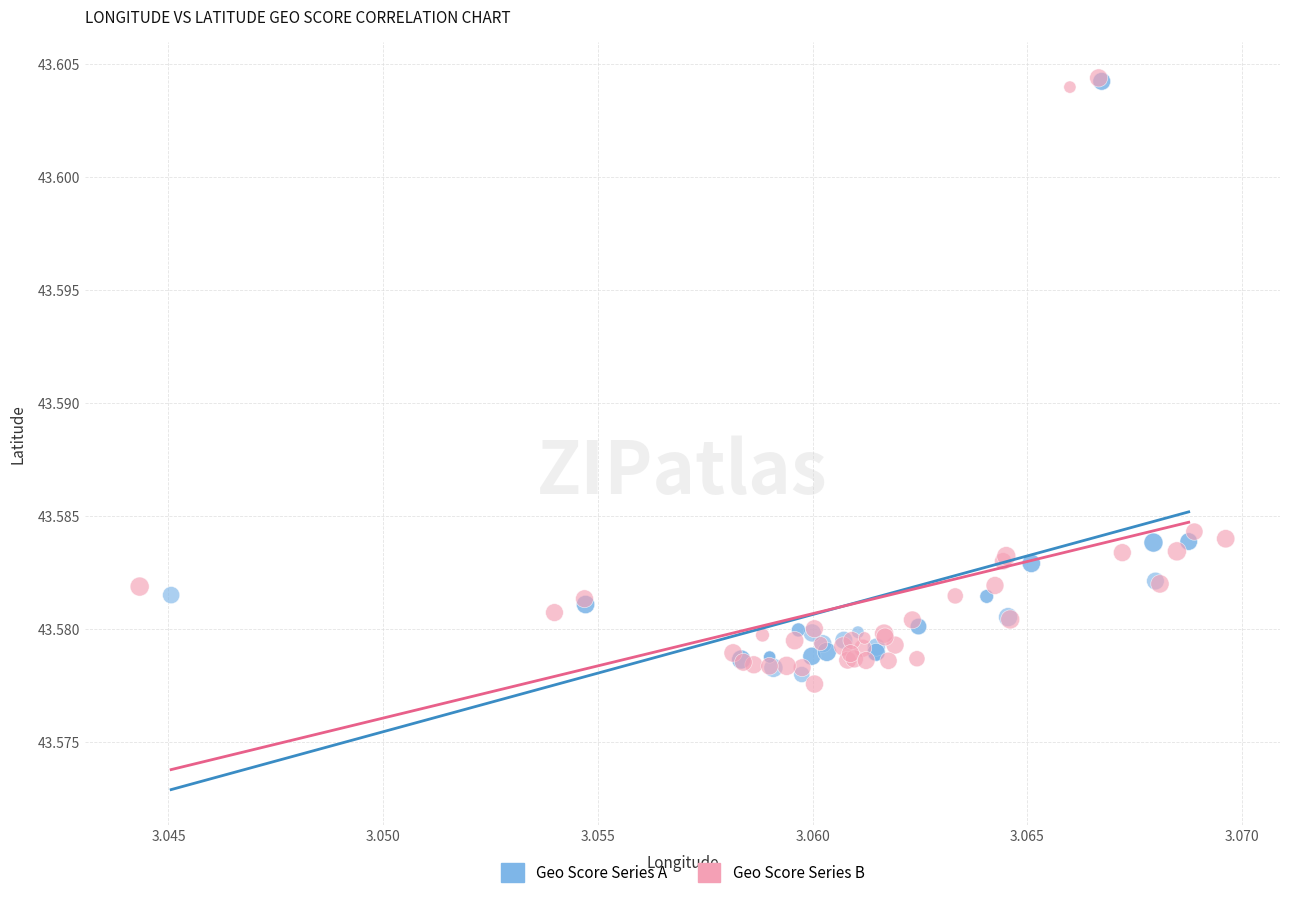

Which series has the largest Y range (max minus min)?

Geo Score Series B